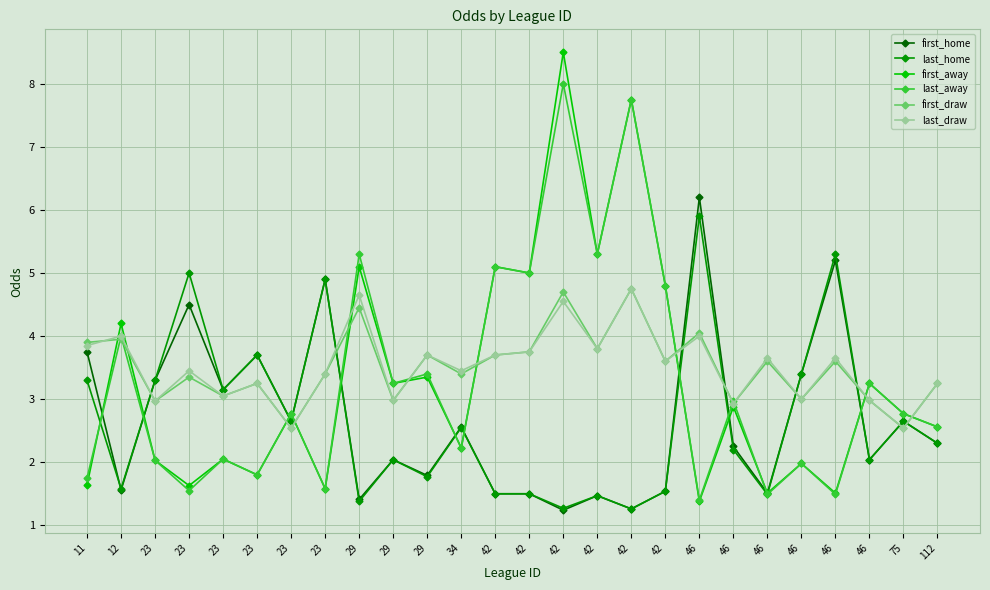

Is the value of first_away at 112 greater than the value of last_home at 23?

No